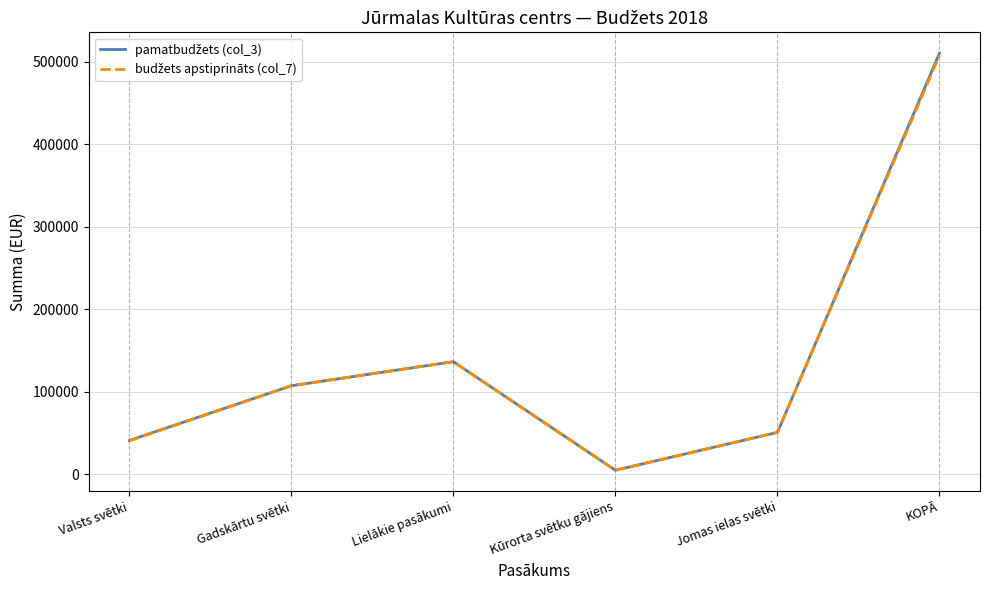

What is the total value across all series at Gadskārtu svētki?

214358